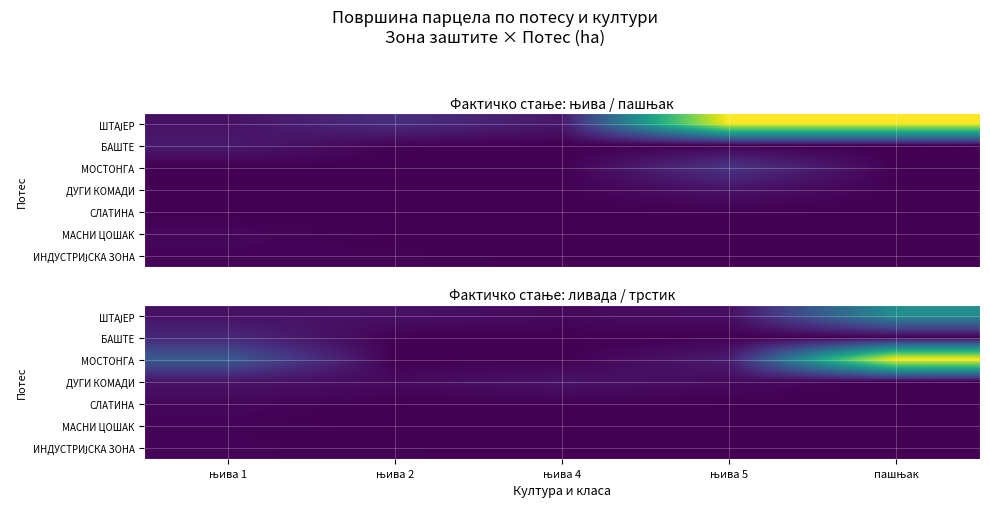

At which label is МОСТОНГА closest to 3?

њива 1